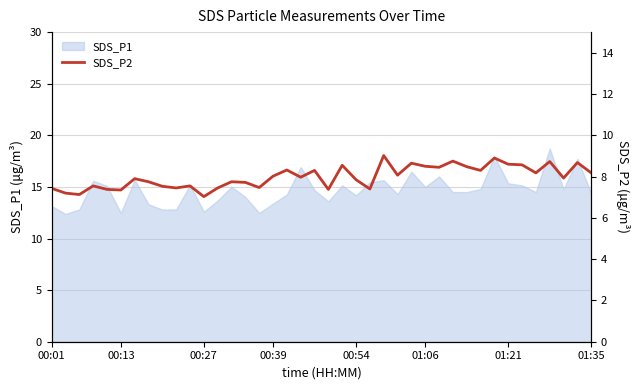

What is the lowest value of the SDS_P1 series?

12.4